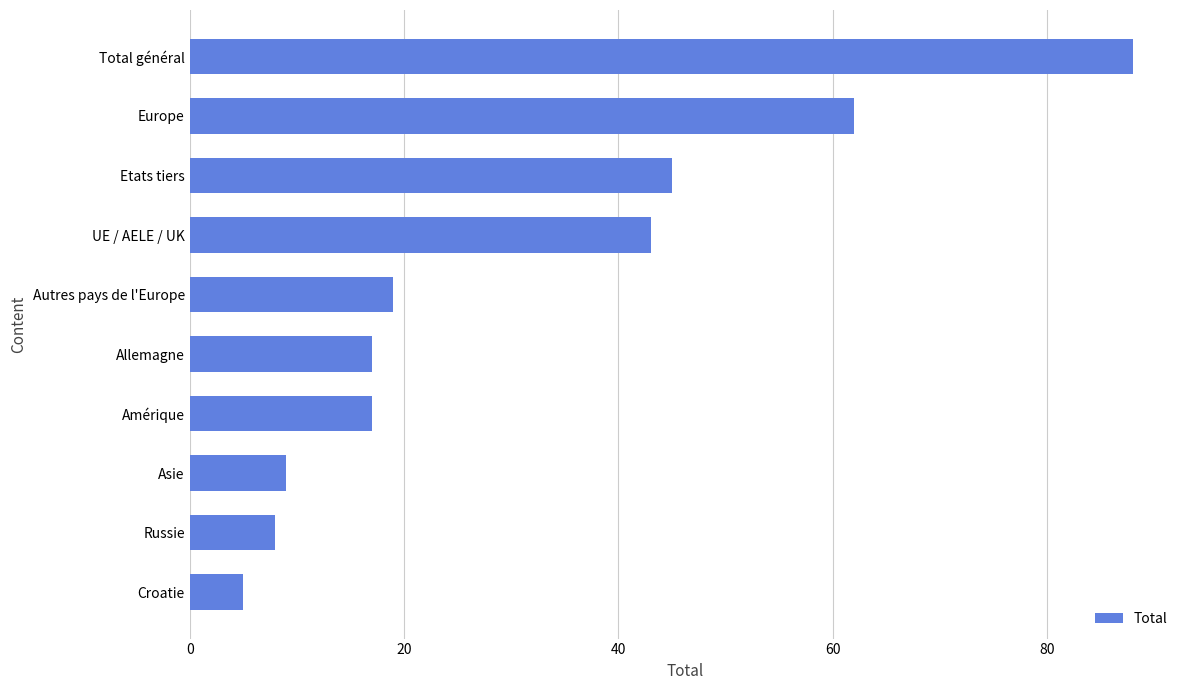

The chart shows a value of 62 at Europe. True or false?

True